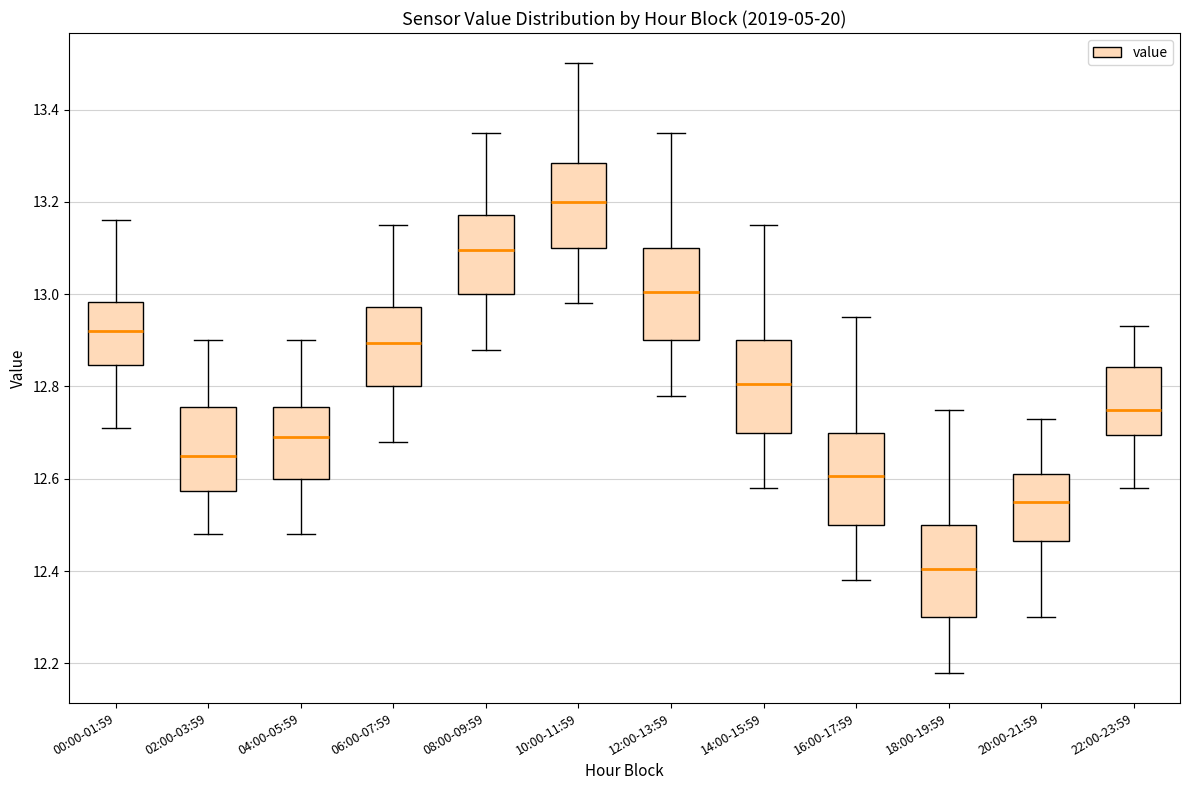

Which box has the lowest median line?

18:00-19:59